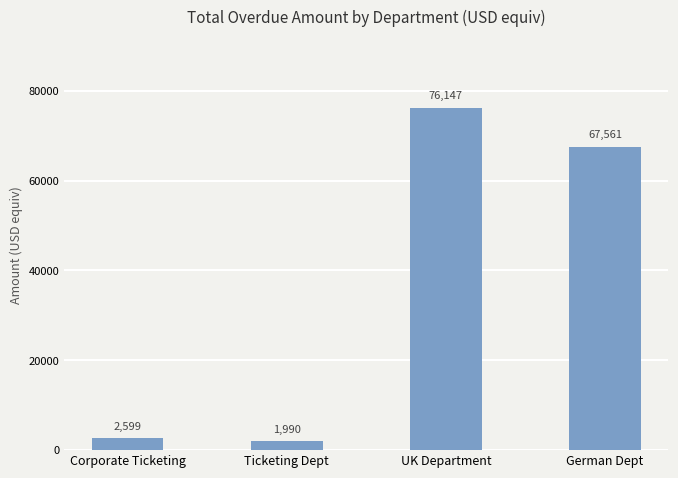

Which has a higher value, Corporate Ticketing or UK Department?

UK Department